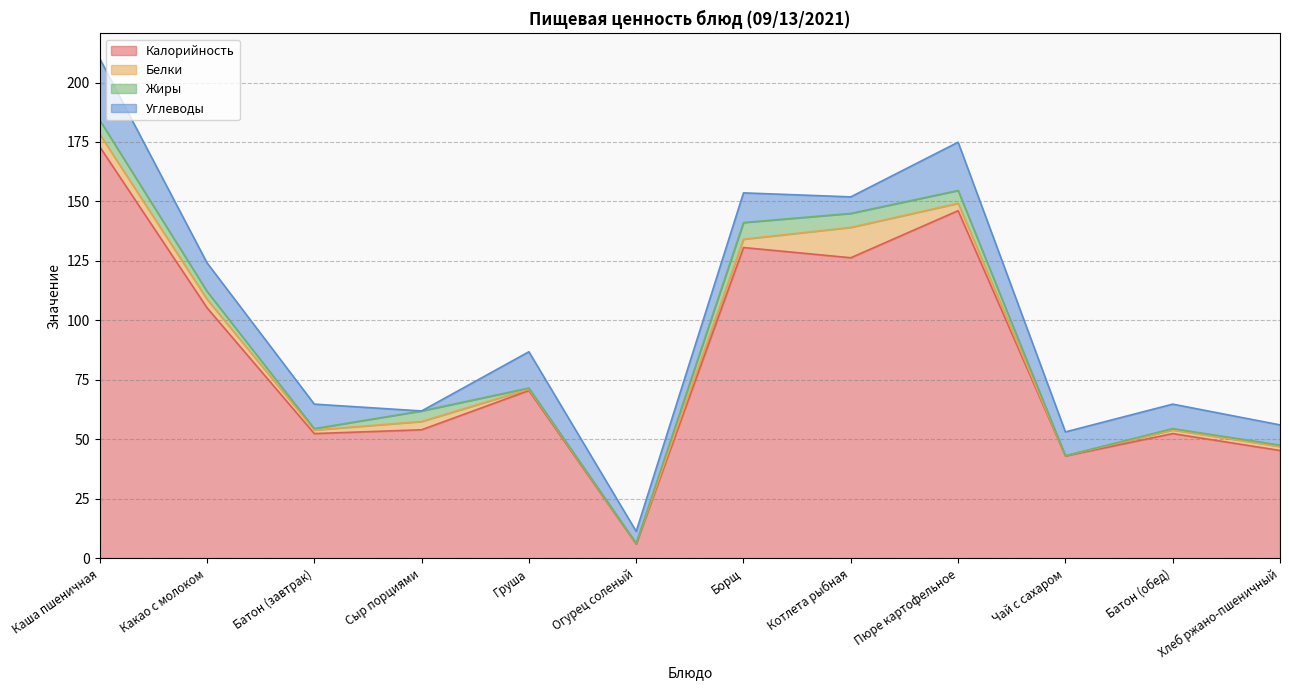

What is the difference between the highest and lowest values at Хлеб ржано-пшеничный?

44.7